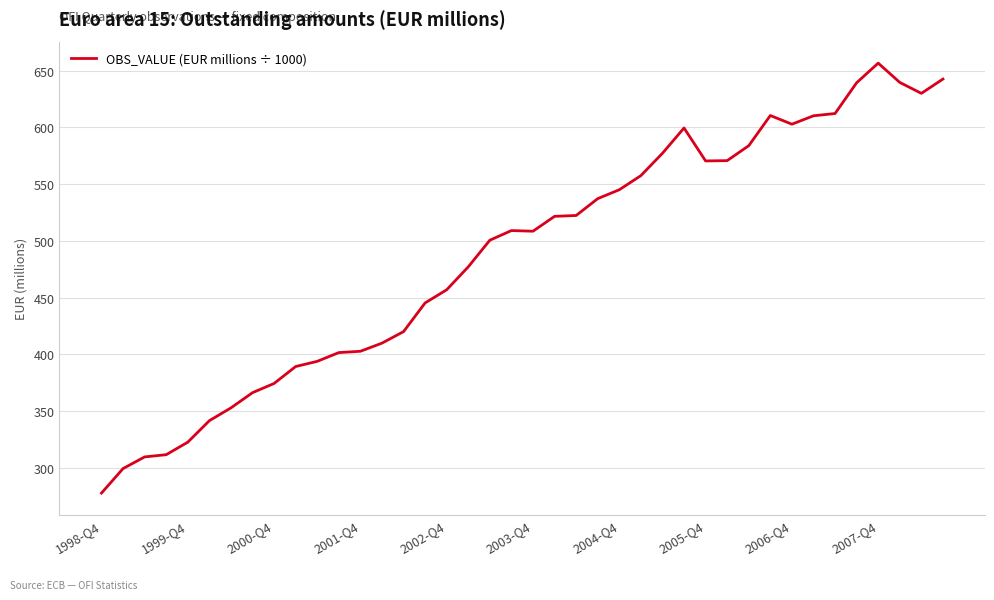

What is the difference between the maximum and minimum values?

378.6